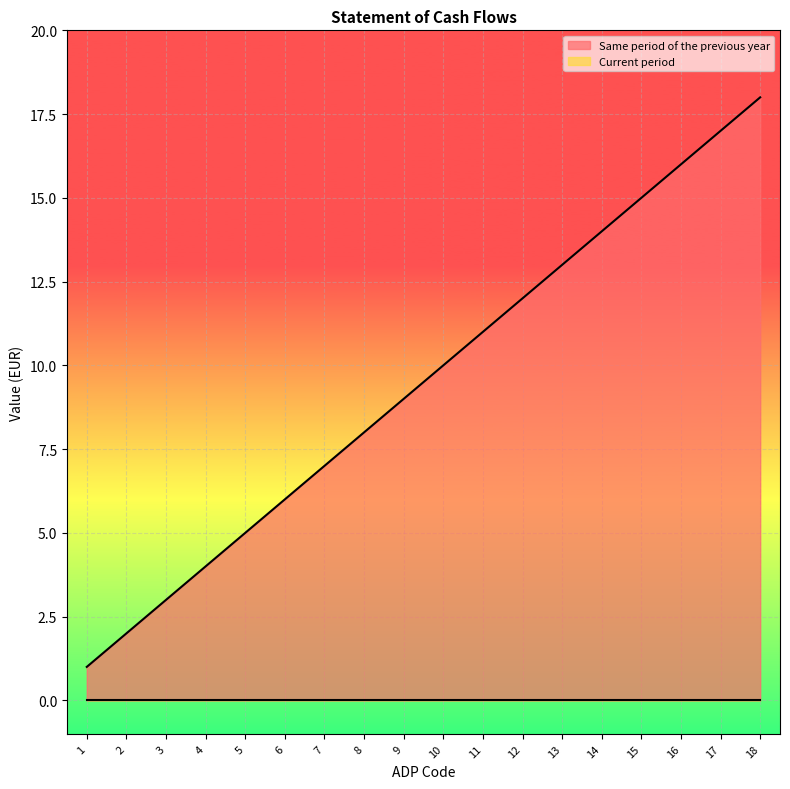

What is the value of the 4th point from the left?

4